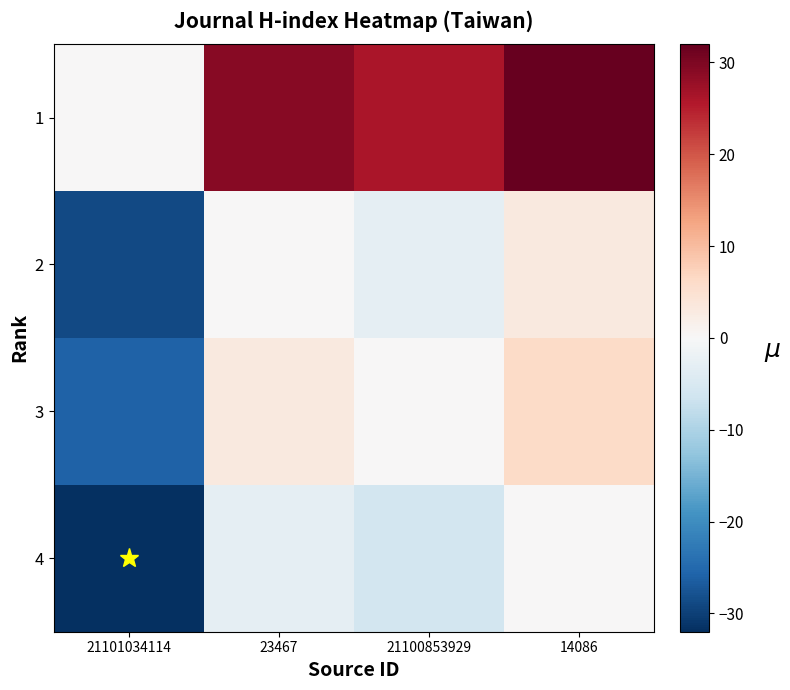

What is the smallest value displayed?

-32